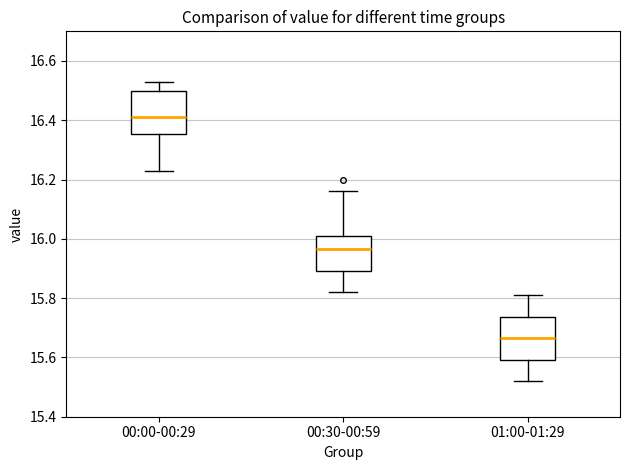

Reading left to right, read every box against the y-axis: the position of its median line, the range the box covers, and the ends of its whiskers. The values are not printed on the chart, so give them approximately, as read against the axis.

00:00-00:29: median 16.42, box 16.36 to 16.50, whiskers 16.24 to 16.54
00:30-00:59: median 15.96, box 15.90 to 16.02, whiskers 15.82 to 16.16
01:00-01:29: median 15.66, box 15.60 to 15.74, whiskers 15.52 to 15.82